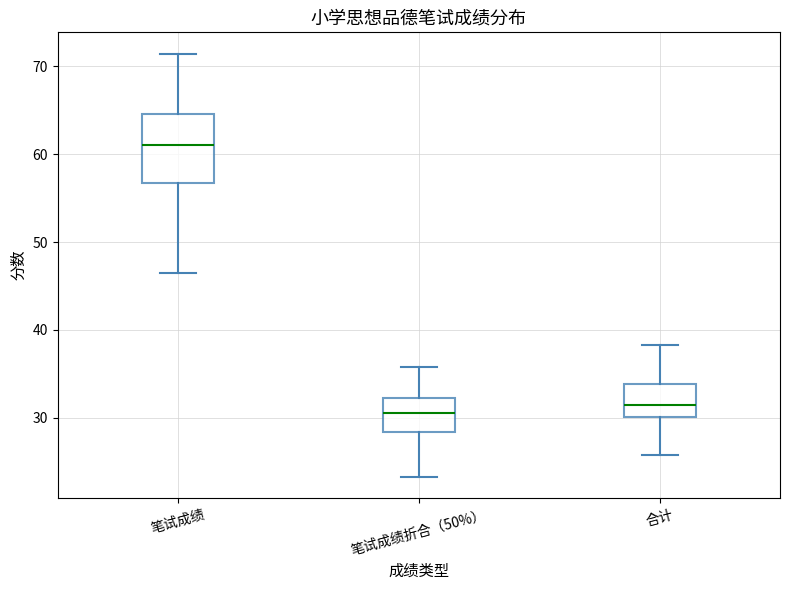

Where does the upper whisker of the box for 笔试成绩 end on the y-axis? The values are not printed on the chart, so give them approximately, as read against the axis.

71